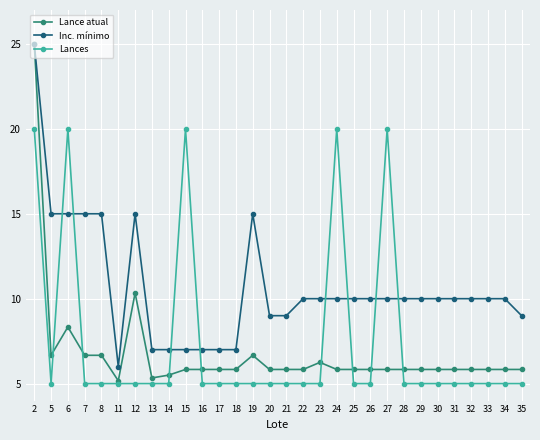

What is the sum of all Lance atual values?

203.4